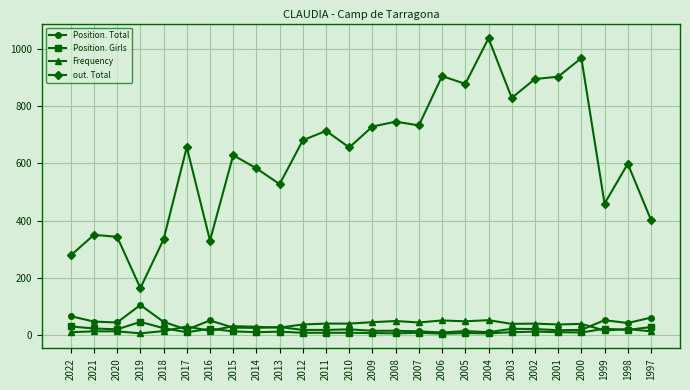

At 2022, list the series in order from largest to smallest.

out. Total, Position. Total, Position. Girls, Frequency